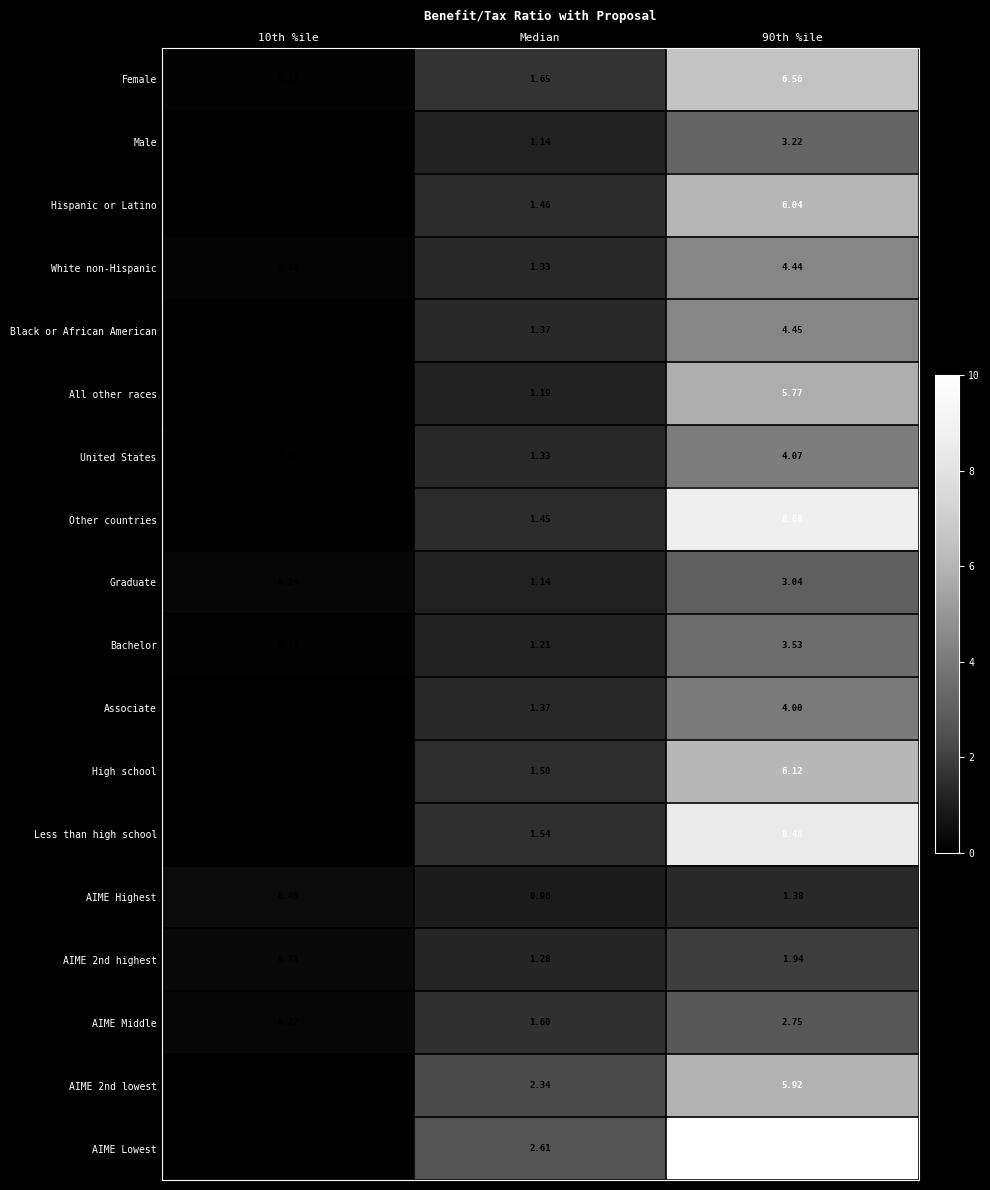

Where does the AIME Middle series first go above 1?

Median